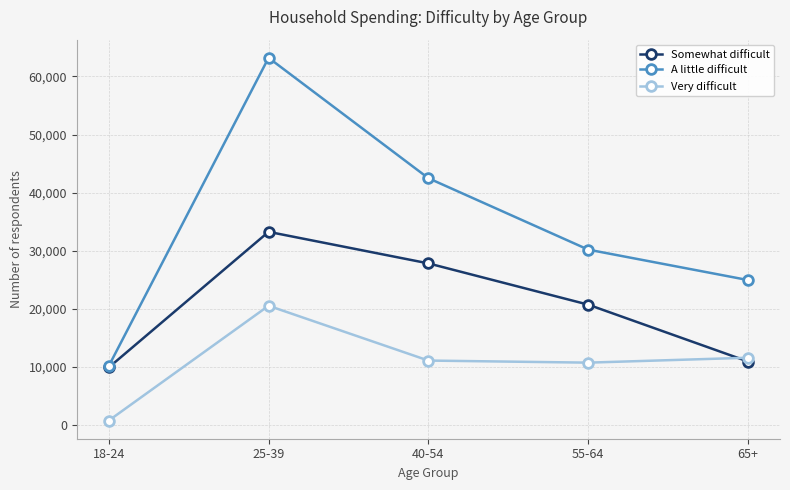

Count the number of categories in the chart.

5